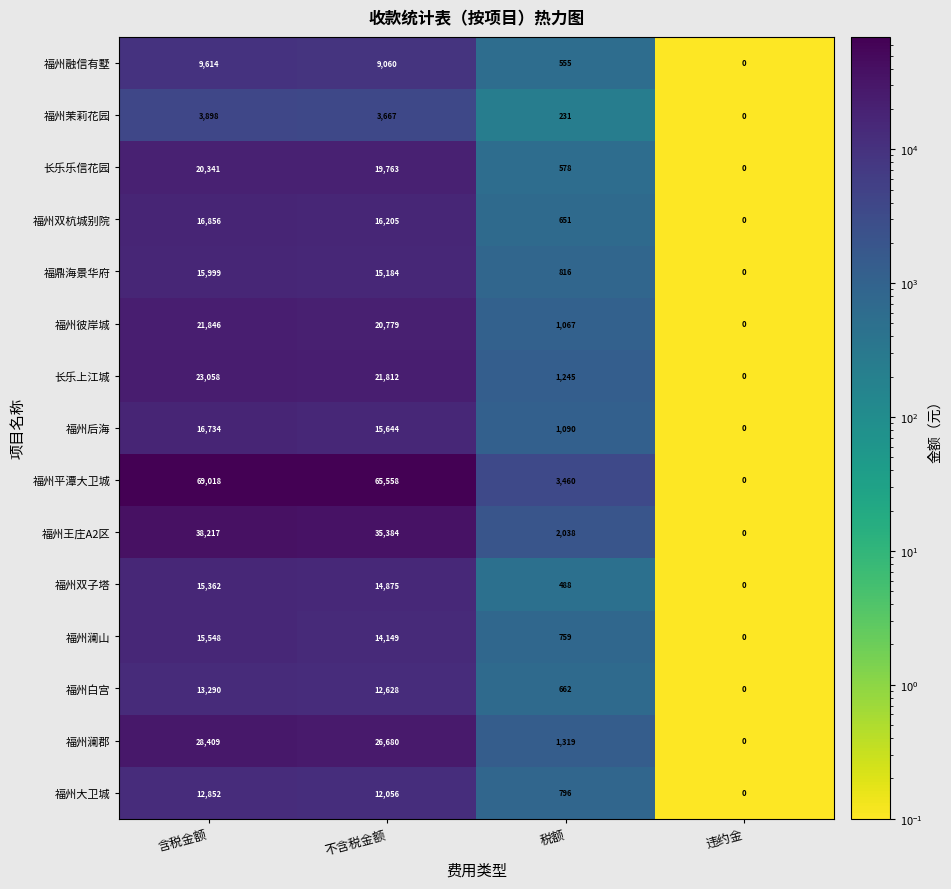

The 福州澜山 series shows 14149 at 不含税金额. True or false?

True